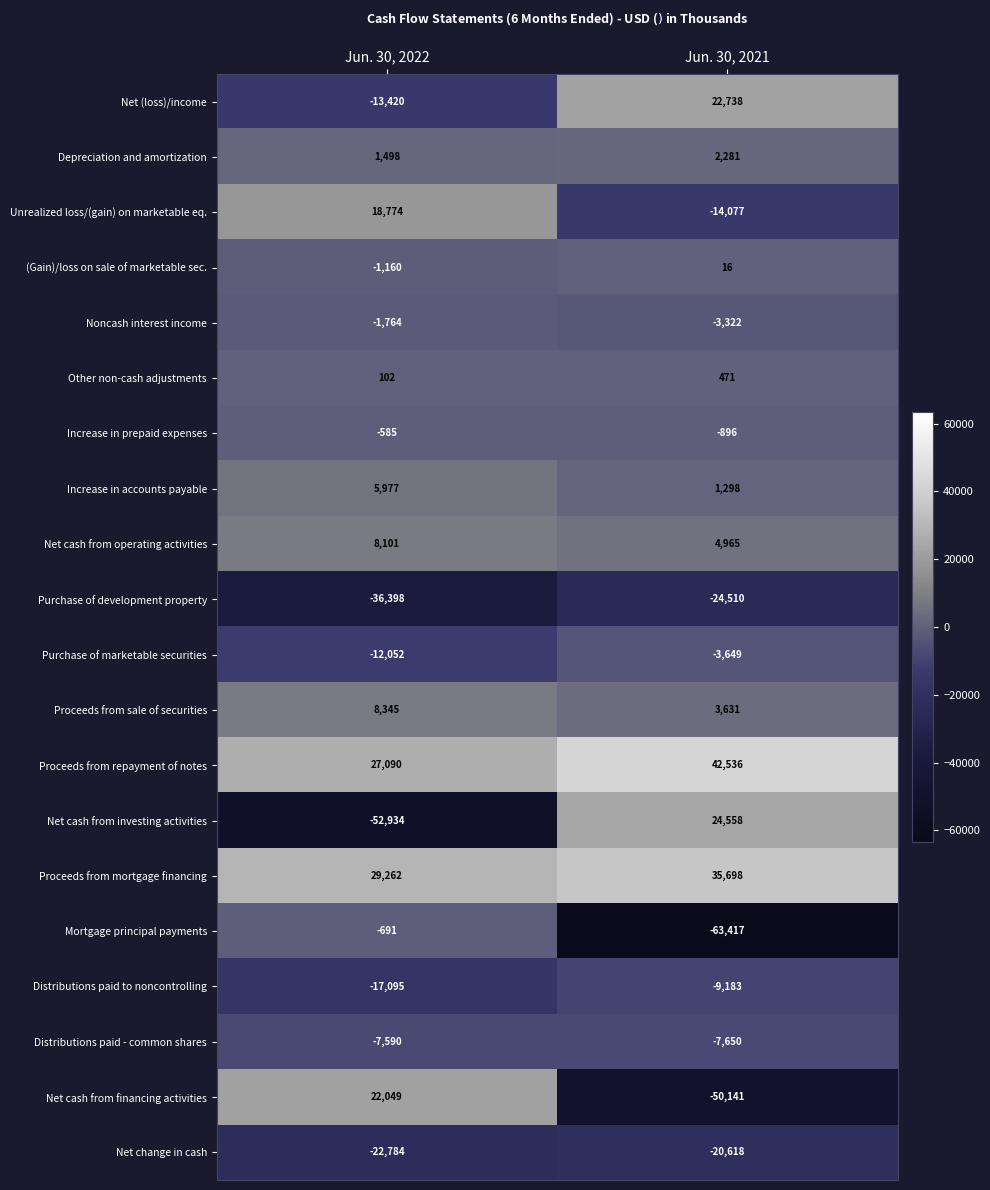

List the series in order of their peak value, lowest first.

Purchase of development property, Net change in cash, Distributions paid to noncontrolling, Distributions paid - common shares, Purchase of marketable securities, Noncash interest income, Mortgage principal payments, Increase in prepaid expenses, (Gain)/loss on sale of marketable sec., Other non-cash adjustments, Depreciation and amortization, Increase in accounts payable, Net cash from operating activities, Proceeds from sale of securities, Unrealized loss/(gain) on marketable eq., Net cash from financing activities, Net (loss)/income, Net cash from investing activities, Proceeds from mortgage financing, Proceeds from repayment of notes